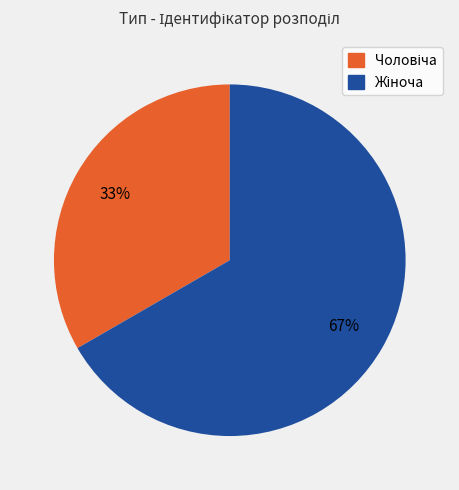

To the nearest percent, what is the average slice percentage?

50%